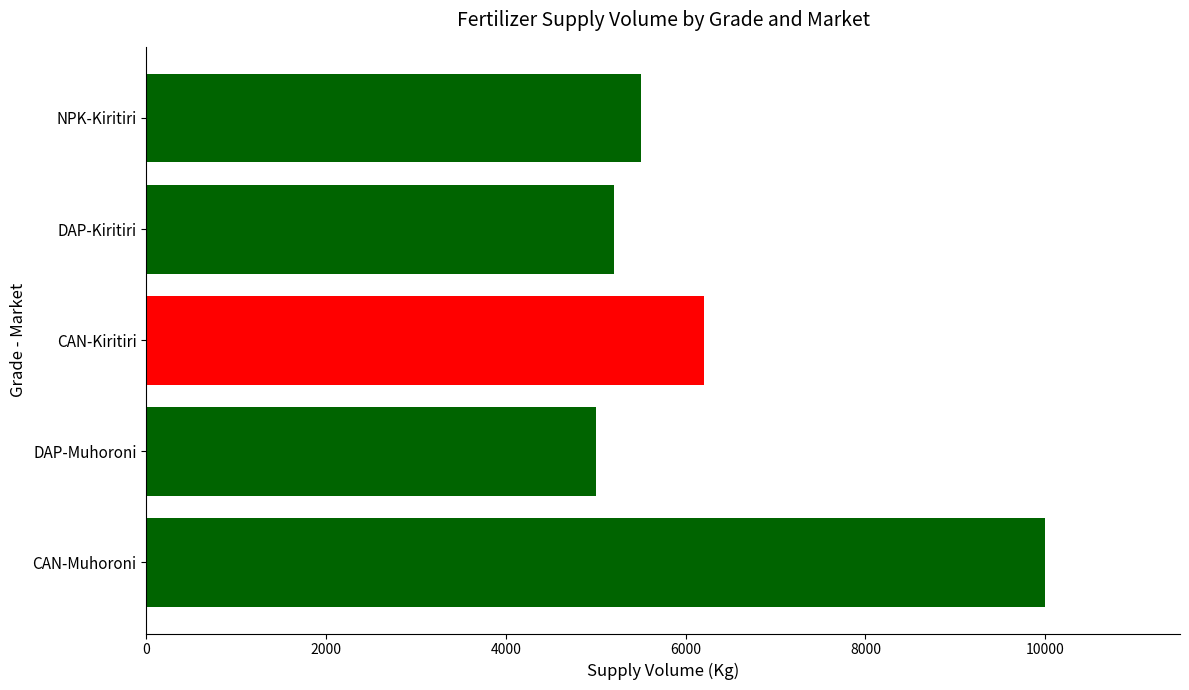

What is the minimum value shown in the chart?

5000